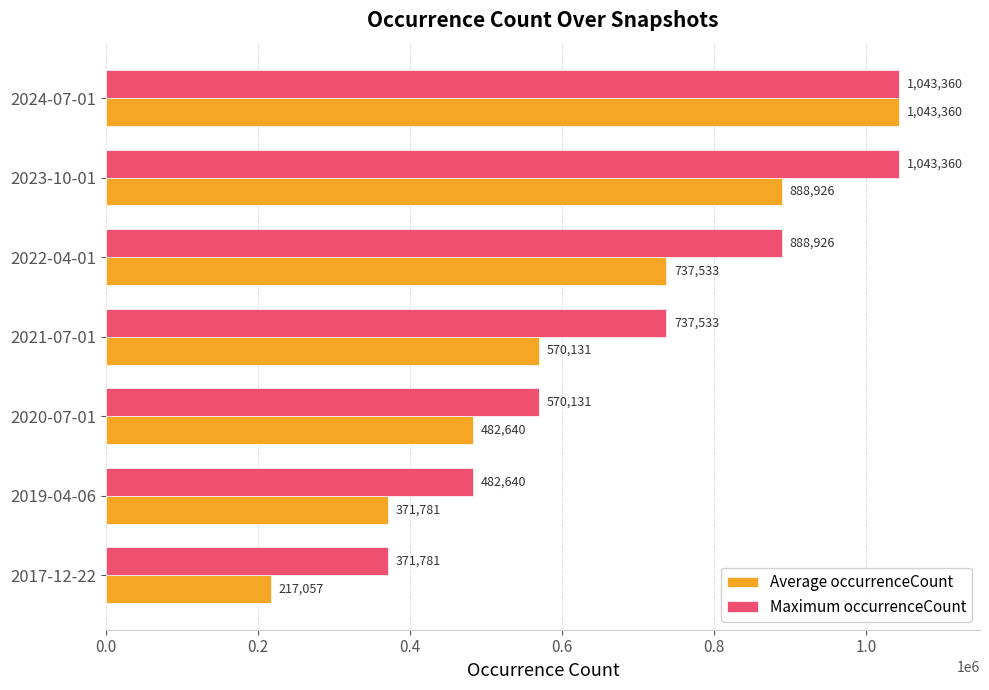

True or false: Average occurrenceCount has a value of 82276 at 2019-04-06.

False